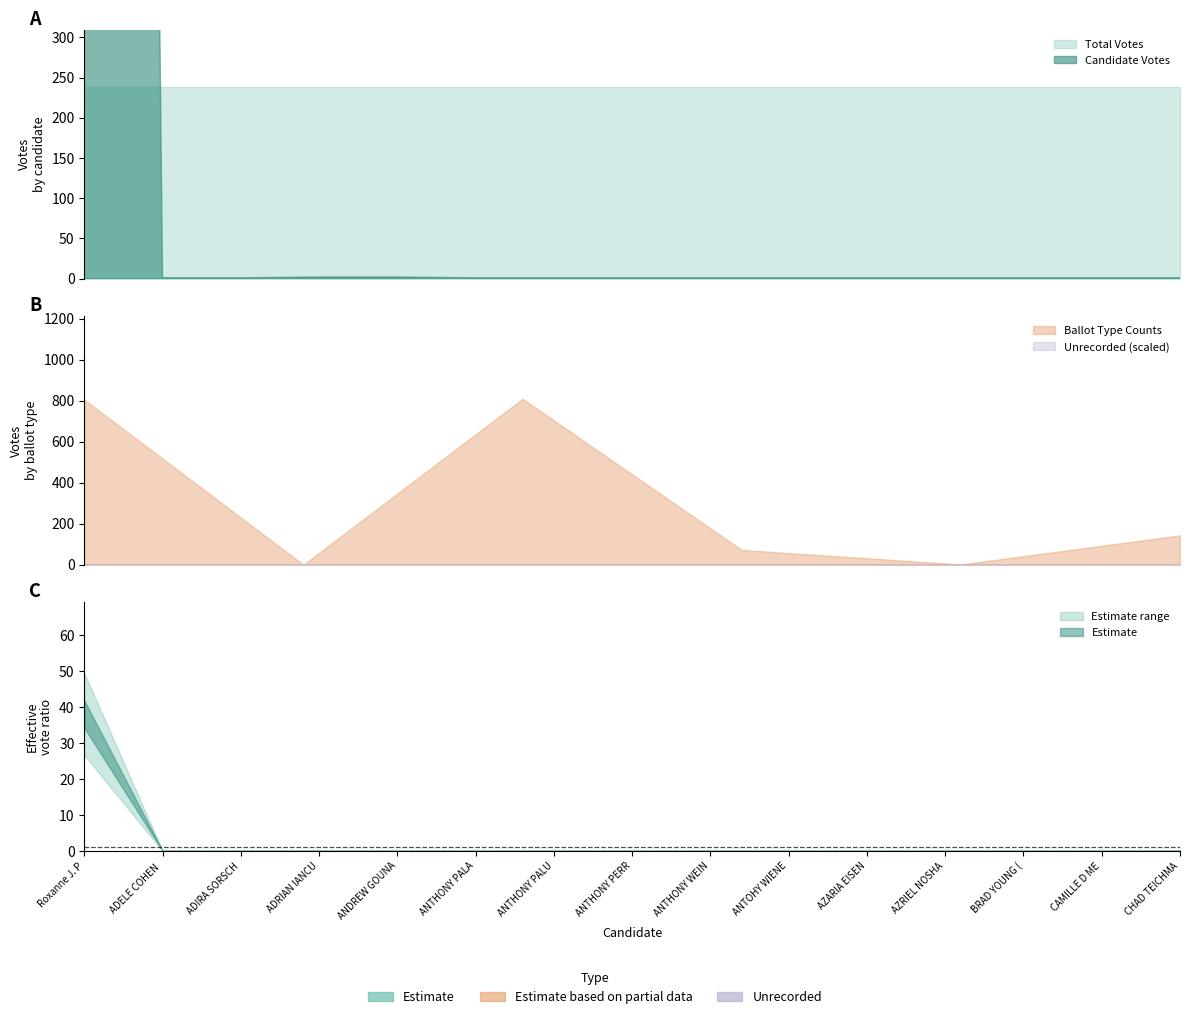

True or false: Total Votes and Unrecorded intersect in this chart.

False